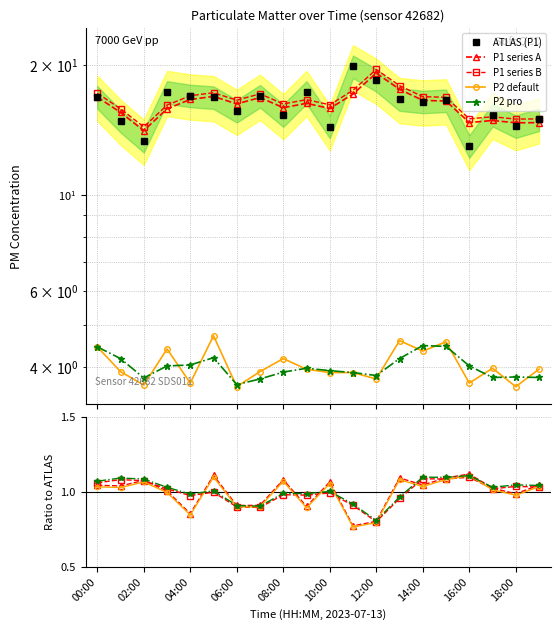

Rank the categories by P2_smooth value from highest to lowest.

14:00, 15:00, 00:00, 05:00, 01:00, 13:00, 04:00, 03:00, 16:00, 09:00, 10:00, 08:00, 11:00, 12:00, 18:00, 17:00, 19:00, 02:00, 07:00, 06:00